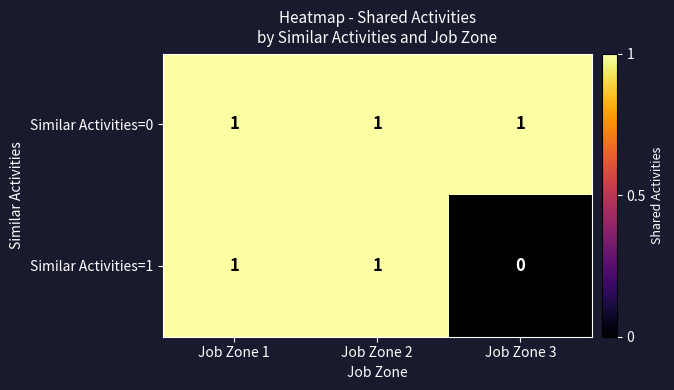

Is it true that Similar Activities=1 equals 1 at Job Zone 2?

True